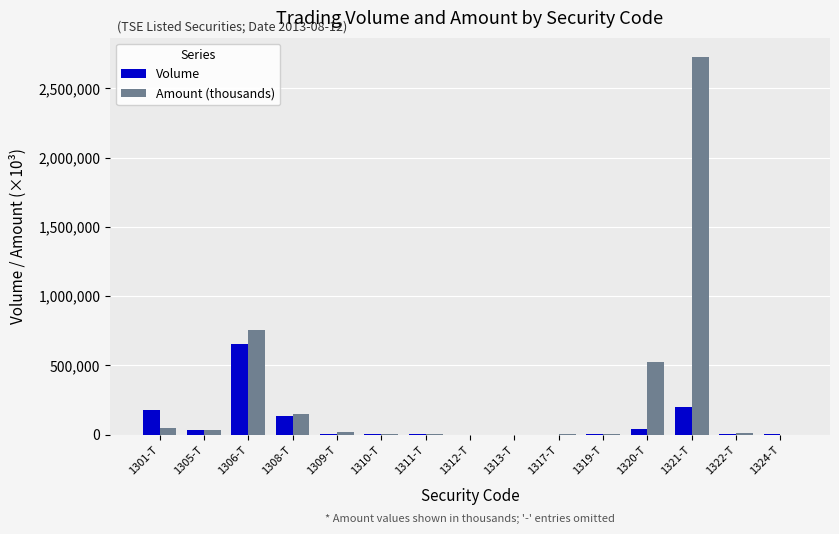

Count the number of categories in the chart.

15